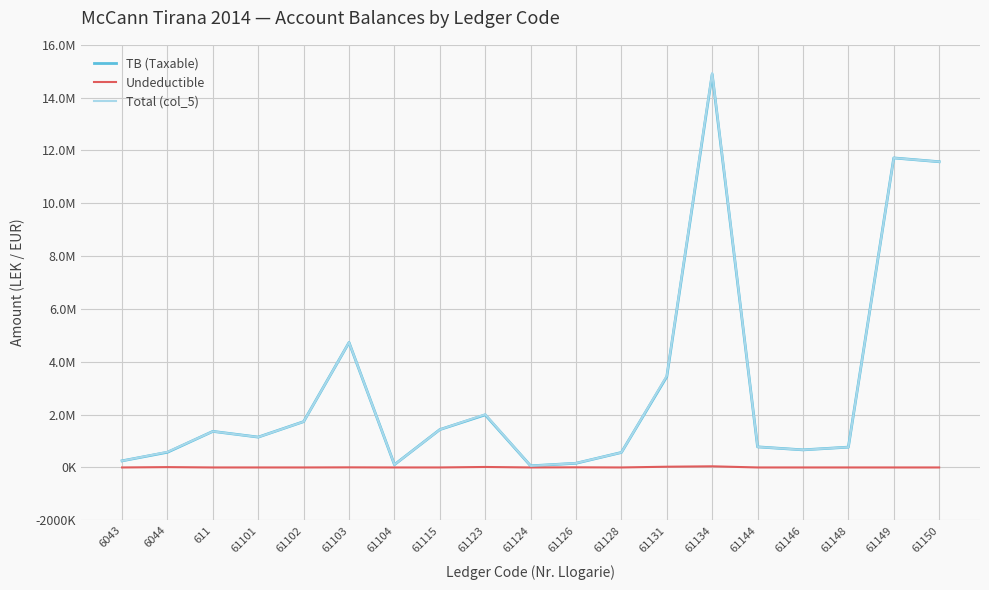

Read the Total (col_5) value at 61115.

1434003.2